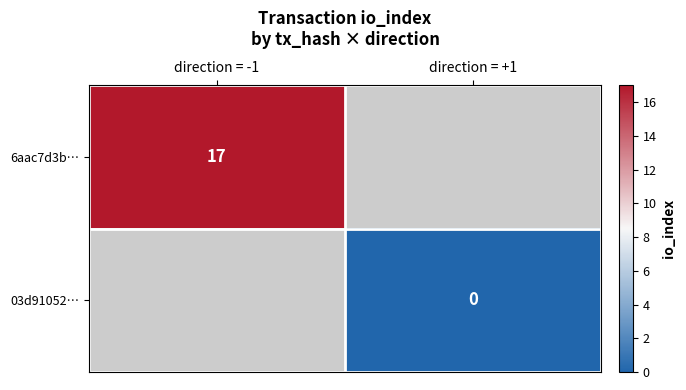

Which label corresponds to the largest value in the chart?

direction = -1